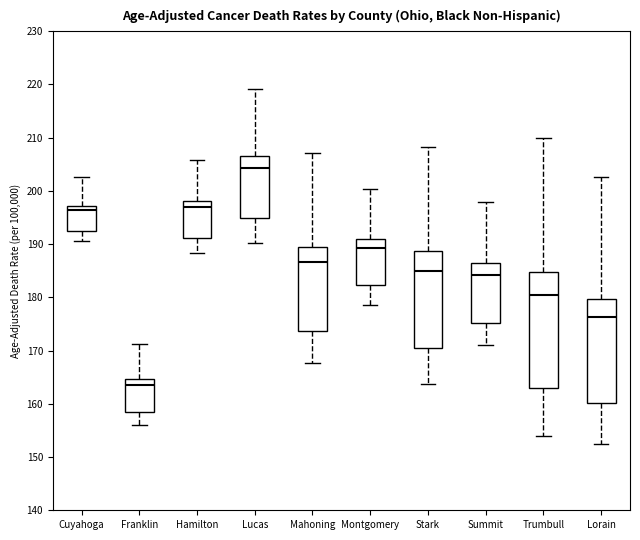

Where does the median line of the box for Franklin sit on the y-axis? The values are not printed on the chart, so give them approximately, as read against the axis.

164